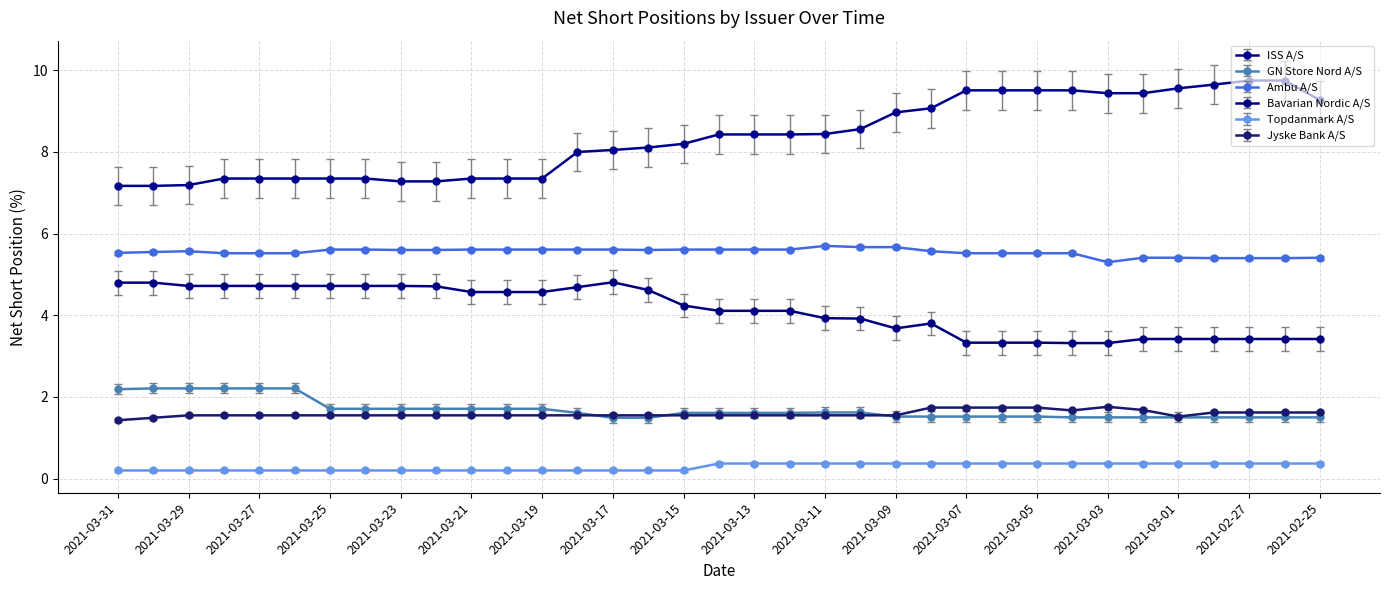

What is the value of the ISS A/S point at the 9th from the left?

7.3